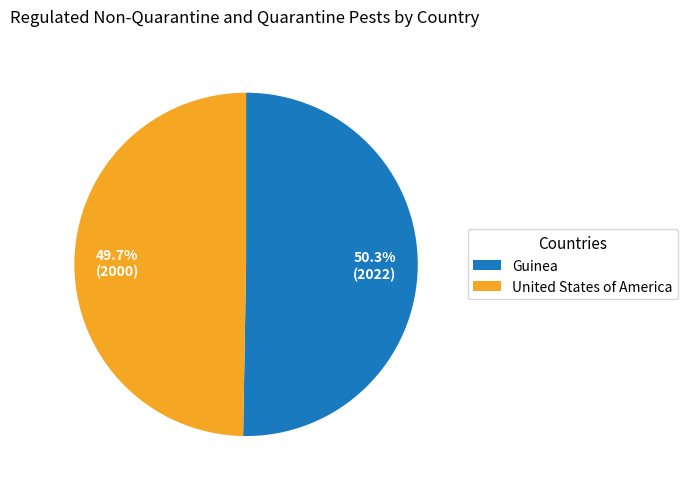

The United States of America slice represents 50% of the pie. True or false?

True